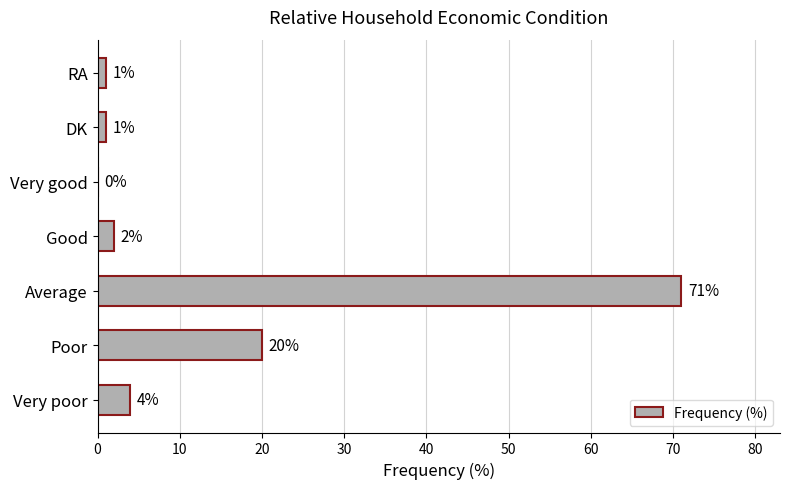

Are the bars horizontal?

Yes